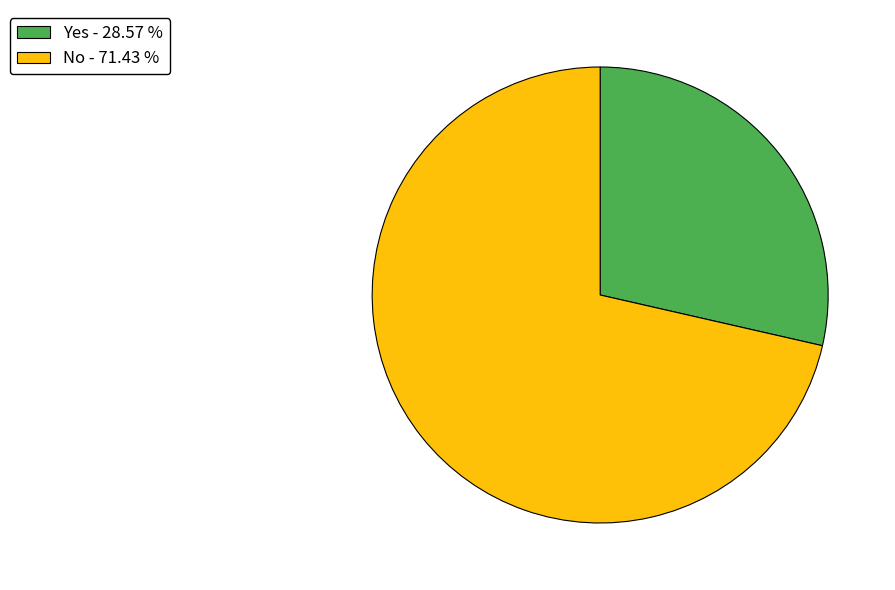

How many slices are in this pie chart?

2